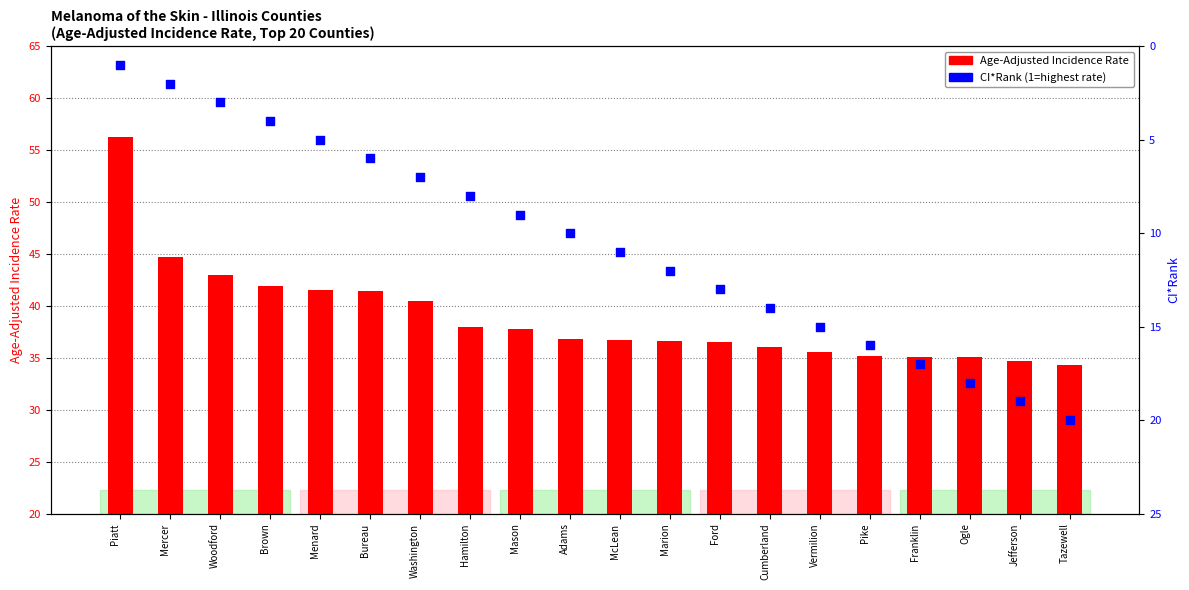

Which series contains the highest Y value?

Age-Adjusted Incidence Rate